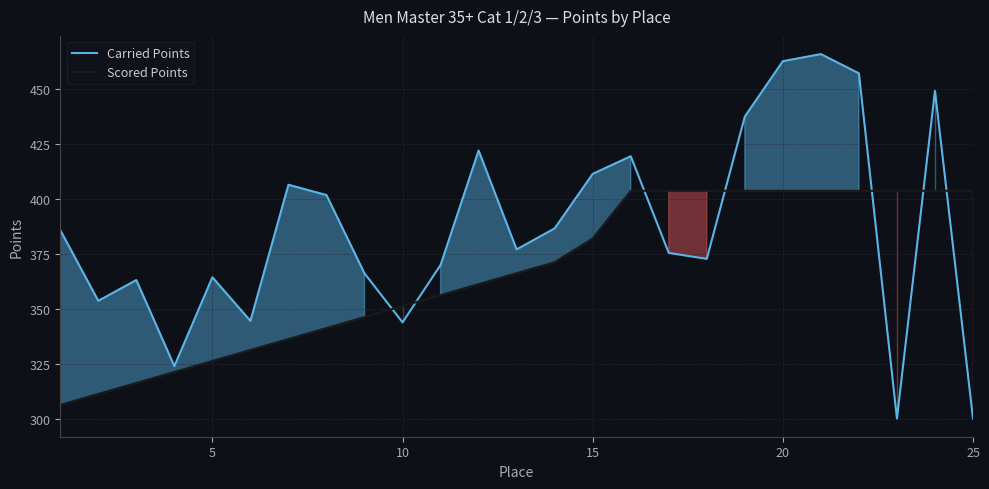

List the series in order of their peak value, lowest first.

Scored Points, Carried Points